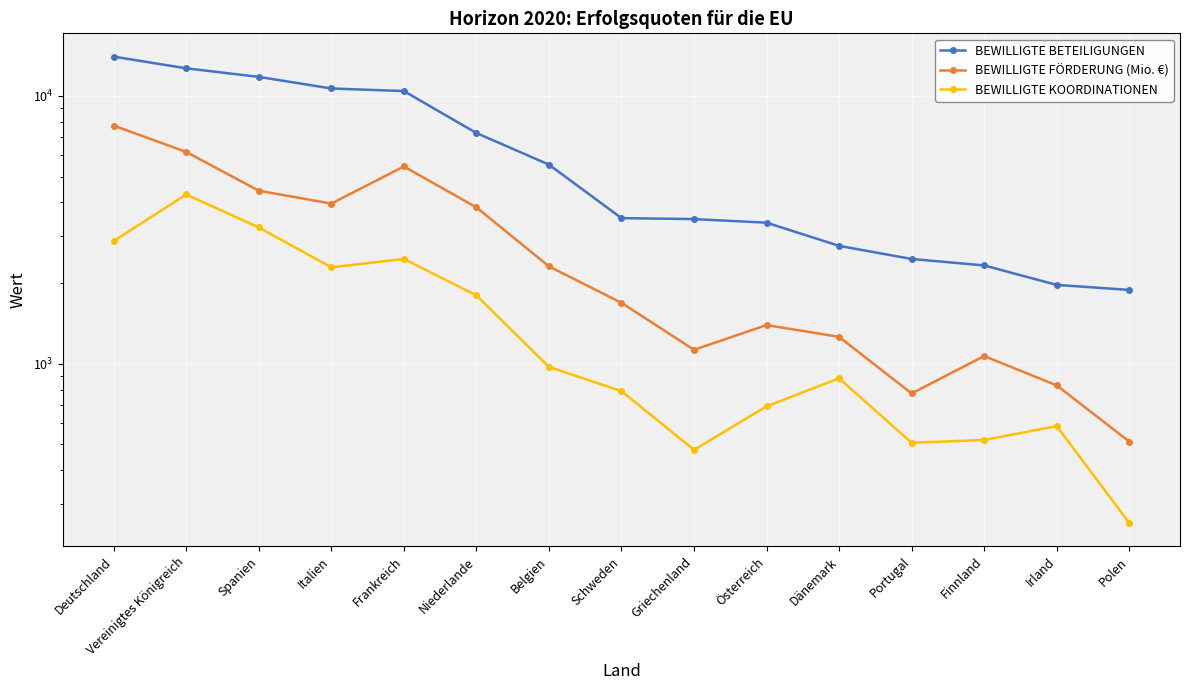

How many series are shown in this chart?

3